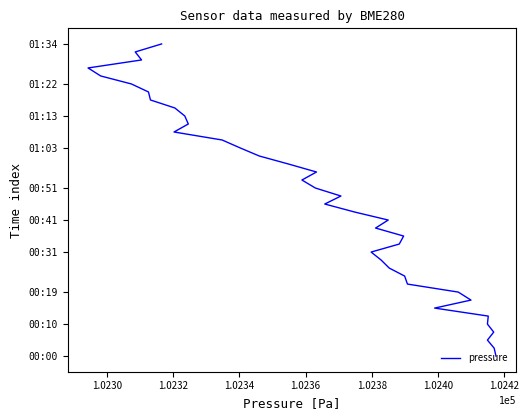

How many data points are less than 20?

20